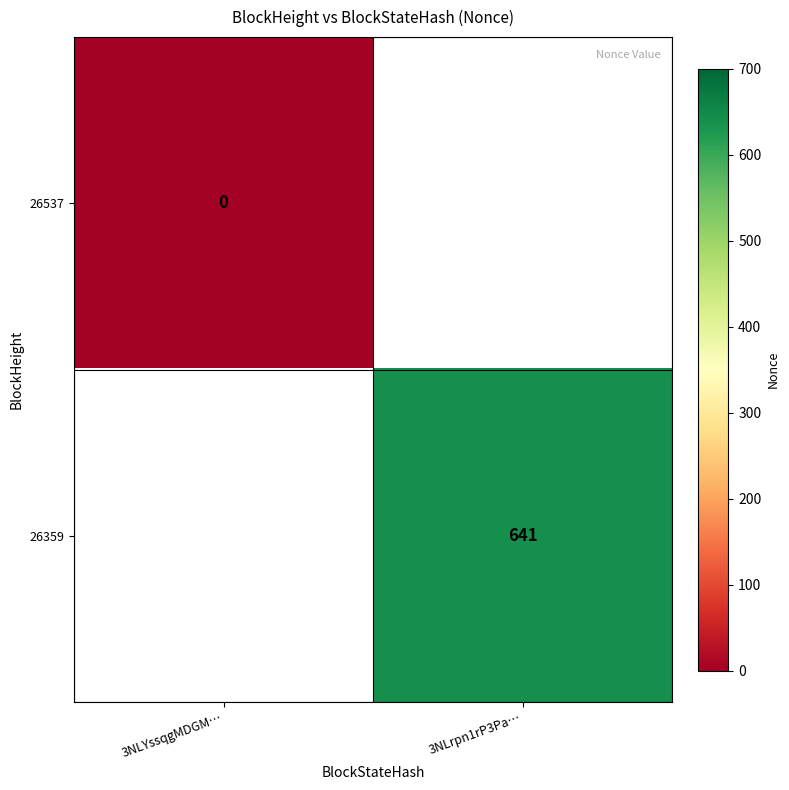

True or false: 26359 has a value of 641 at 3NLrpn1rP3Pa….

True